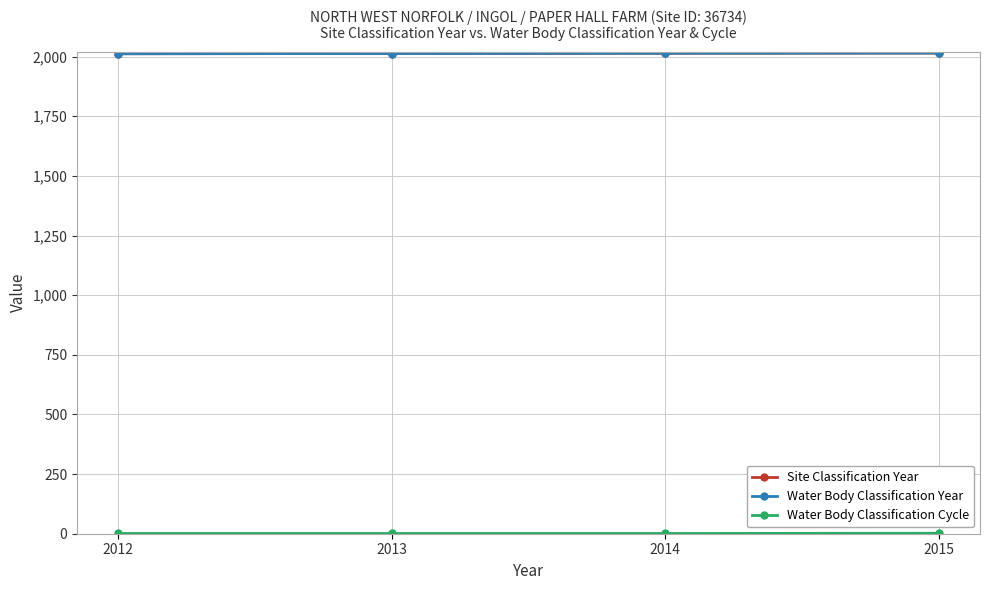

List the labels in order of Water Body Classification Year value, smallest first.

2012, 2013, 2014, 2015